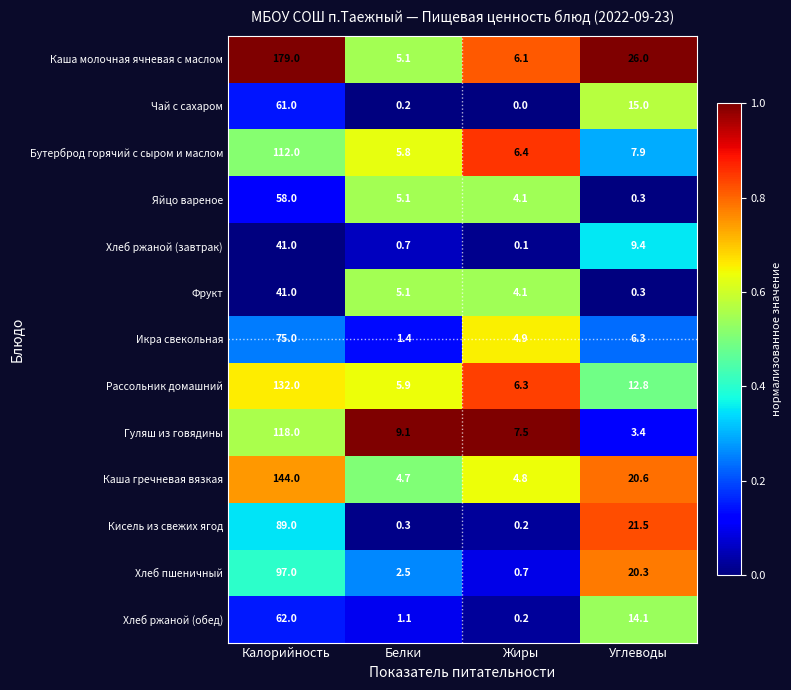

What is the total value across all series at Углеводы?

157.9